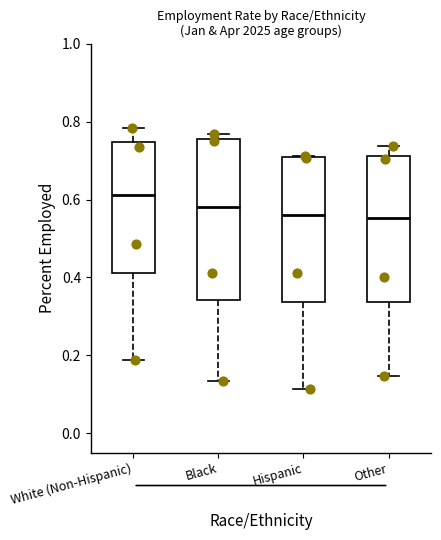

Reading left to right, transcribe this box plot: for each box, give where its median line is, the range the box spans, and where its two whiskers end, as read against the y-axis. The values are not printed on the chart, so give them approximately, as read against the axis.

White (Non-Hispanic): median 0.62, box 0.42 to 0.74, whiskers 0.18 to 0.78
Black: median 0.58, box 0.34 to 0.76, whiskers 0.14 to 0.76 (just above the box's upper edge)
Hispanic: median 0.56, box 0.34 to 0.70, whiskers 0.12 to 0.72
Other: median 0.56, box 0.34 to 0.72, whiskers 0.14 to 0.74